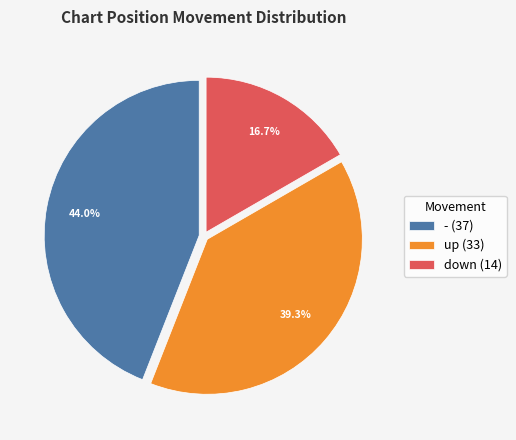

What percentage is the down slice, to the nearest percent?

17%